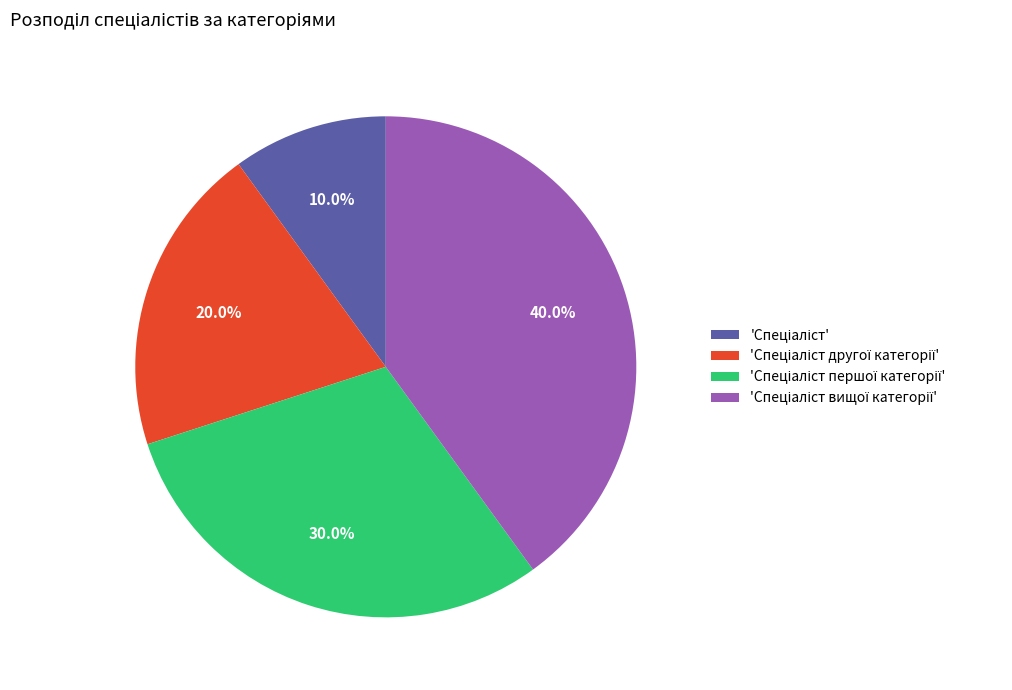

How many slices are in this pie chart?

4